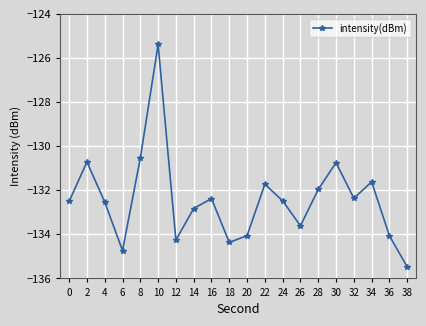

Is it true that the value at 38 is -90.8?

False